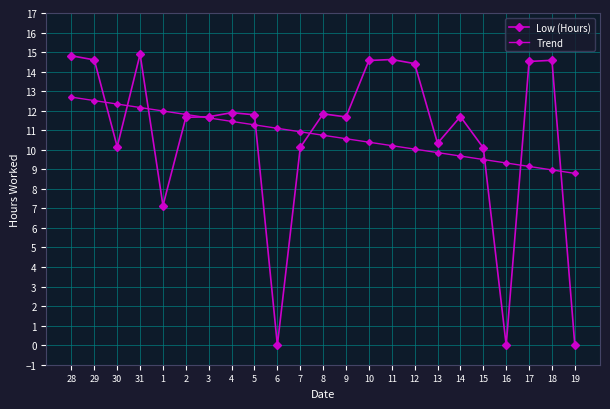

What is the value of the Trend point at the 20th from the left?

9.3